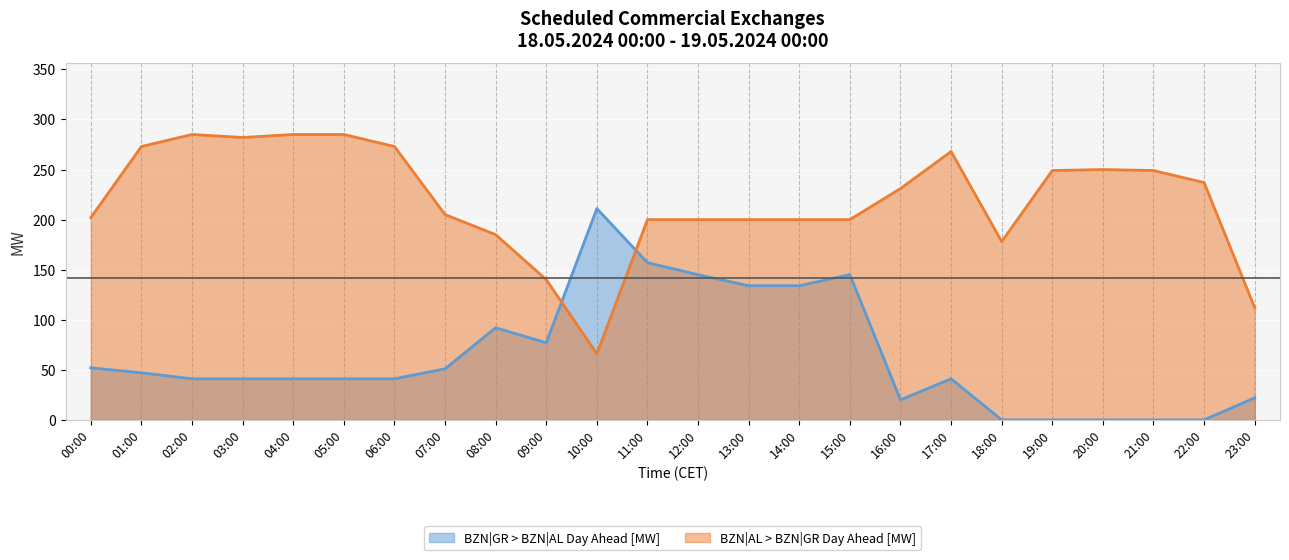

What is the label of the 19th point from the left?

18:00